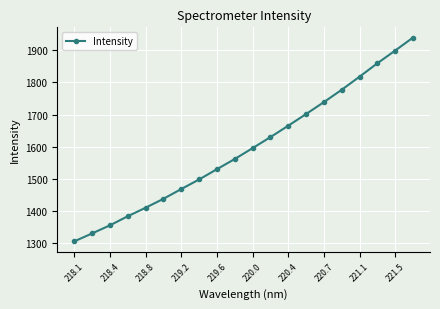

How many data points are above 1595?

10